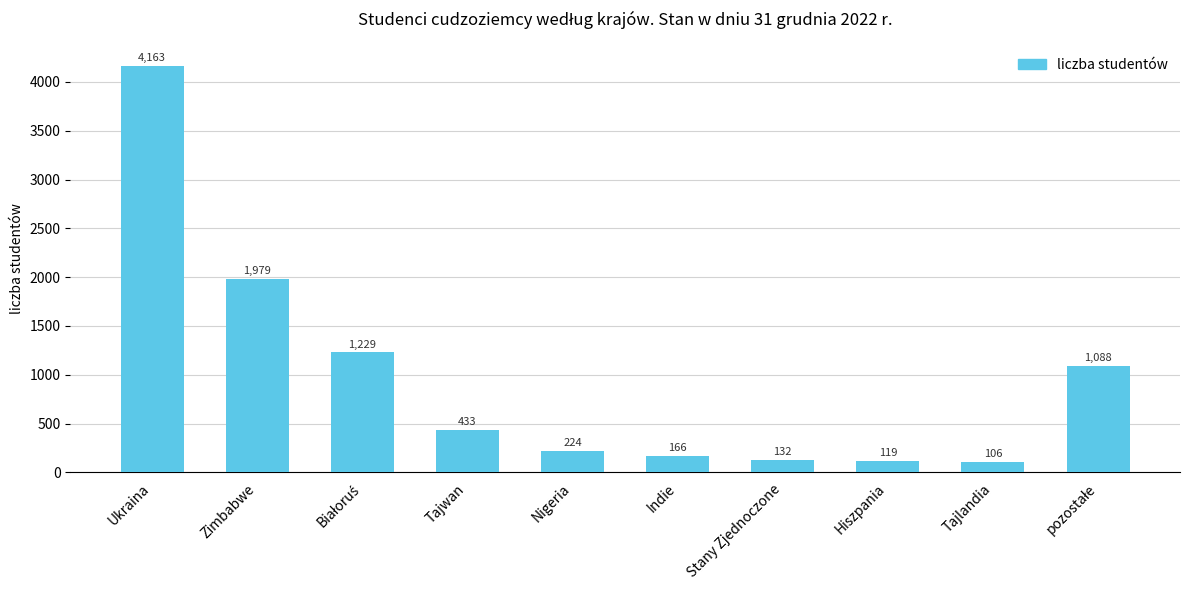

The chart shows a value of 132 at Stany Zjednoczone. True or false?

True